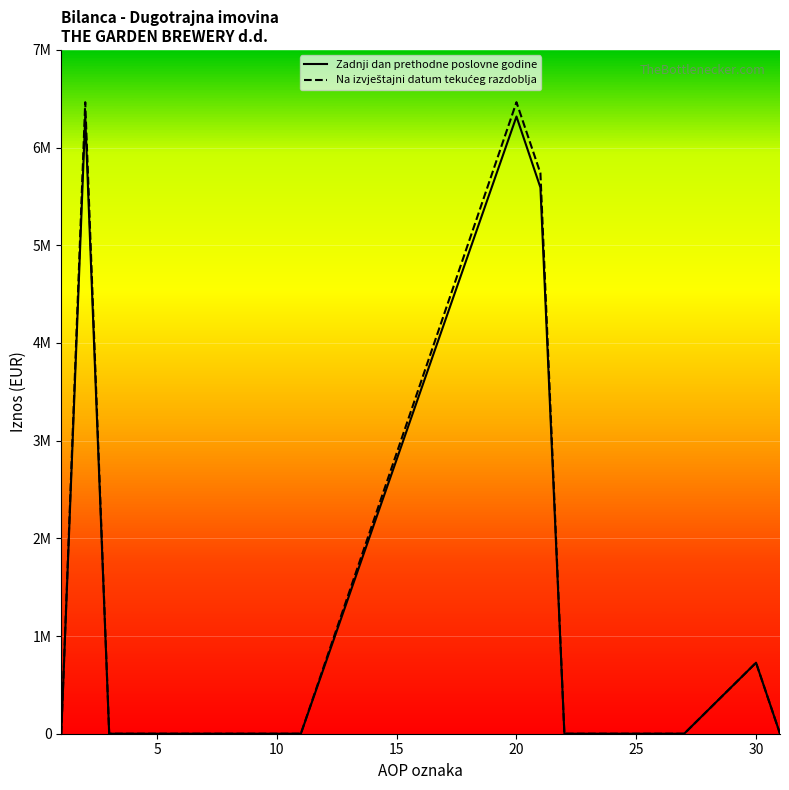

True or false: Na izvještajni datum tekućeg razdoblja and Zadnji dan prethodne poslovne godine intersect in this chart.

False